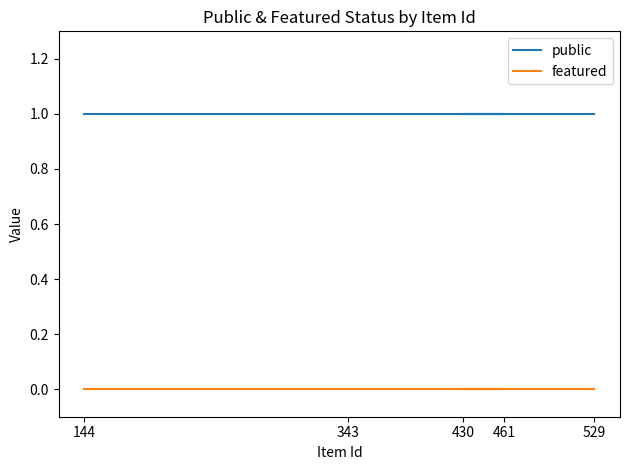

The public series shows 2 at 343. True or false?

False